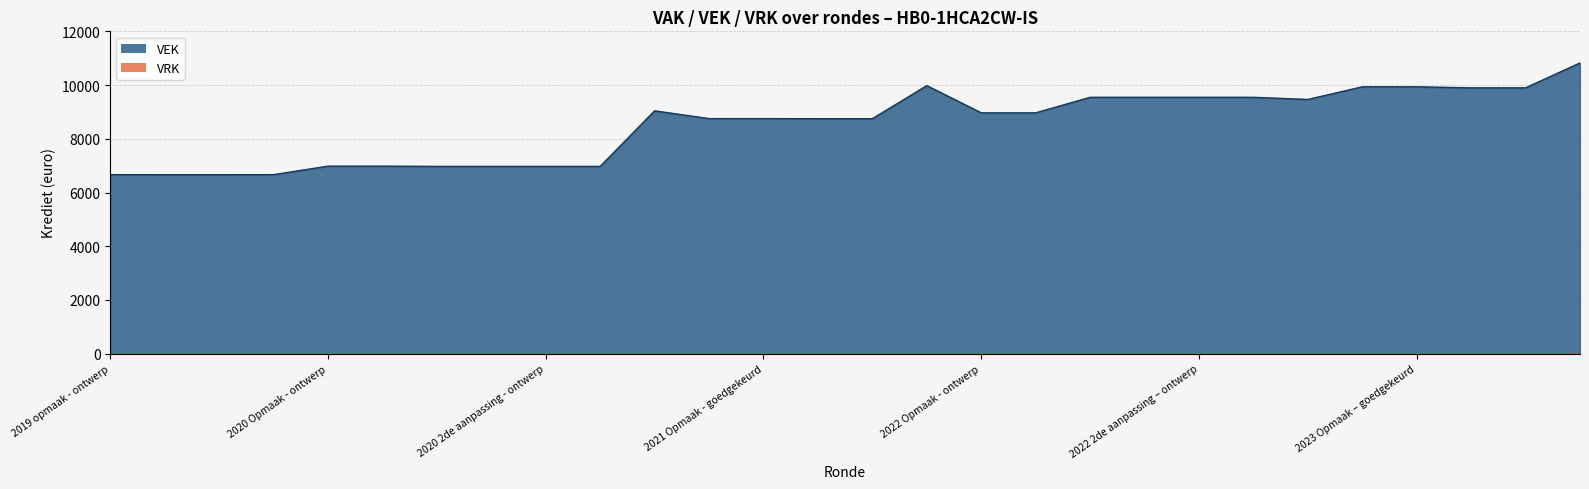

Approximately how many times larger is the value at 2023 Opmaak - ontwerp compared to 2021 Opmaak - goedgekeurd?

1.1